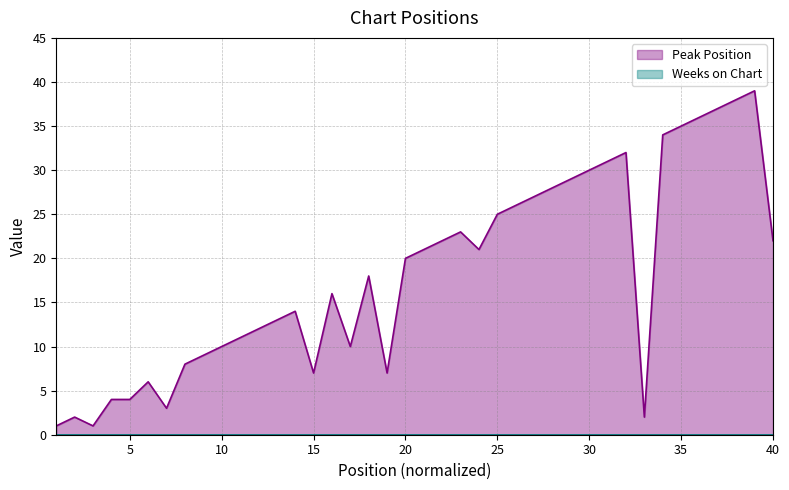

What is the value of the 34th point from the left?

34